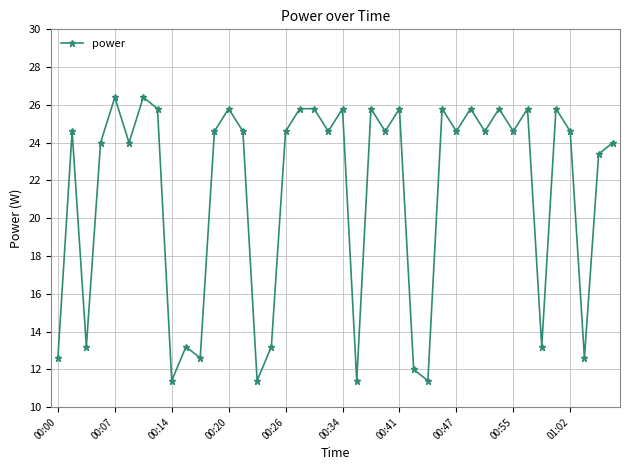

What is the sum of all values?

852.0